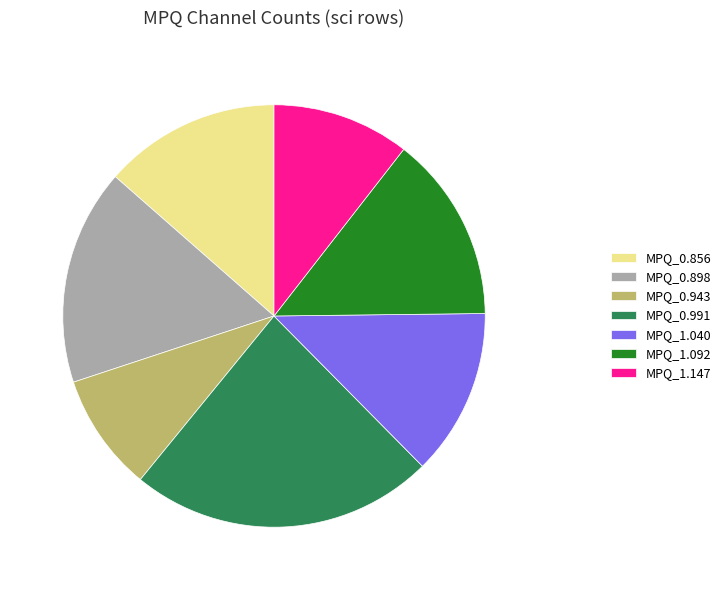

What is the largest slice in the pie chart?

MPQ_0.991